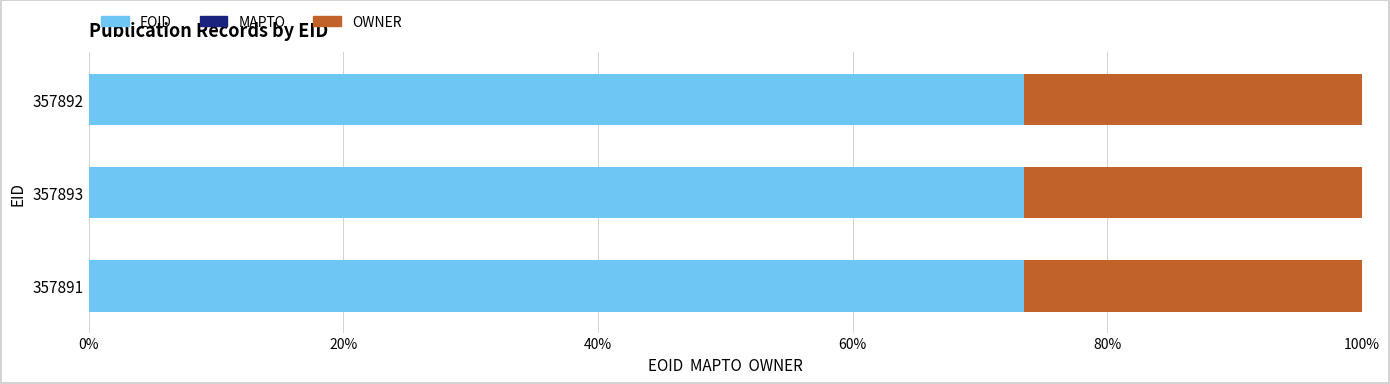

The EOID series shows 126.2 at 357893. True or false?

False